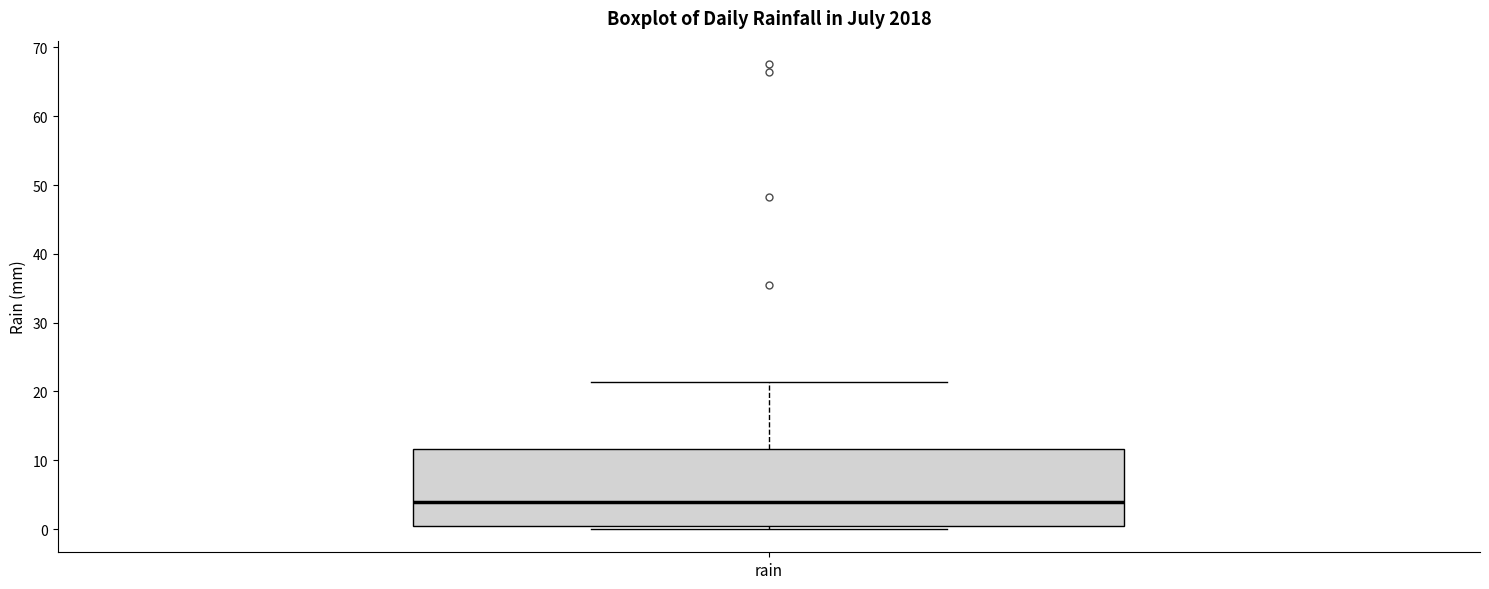

Read this box plot against the y-axis: the position of the median line, the range covered by the box, and the ends of both whiskers. The values are not printed on the chart, so give them approximately, as read against the axis.

median 4, box 0 to 12, whiskers 0 (just below the box's lower edge) to 21